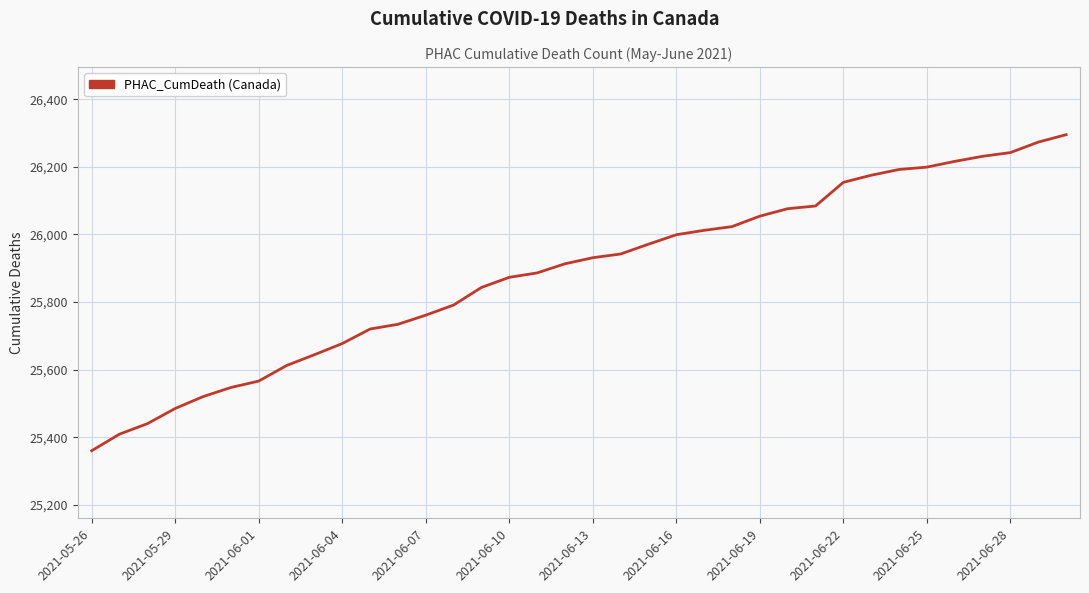

What is the smallest value displayed?

25360